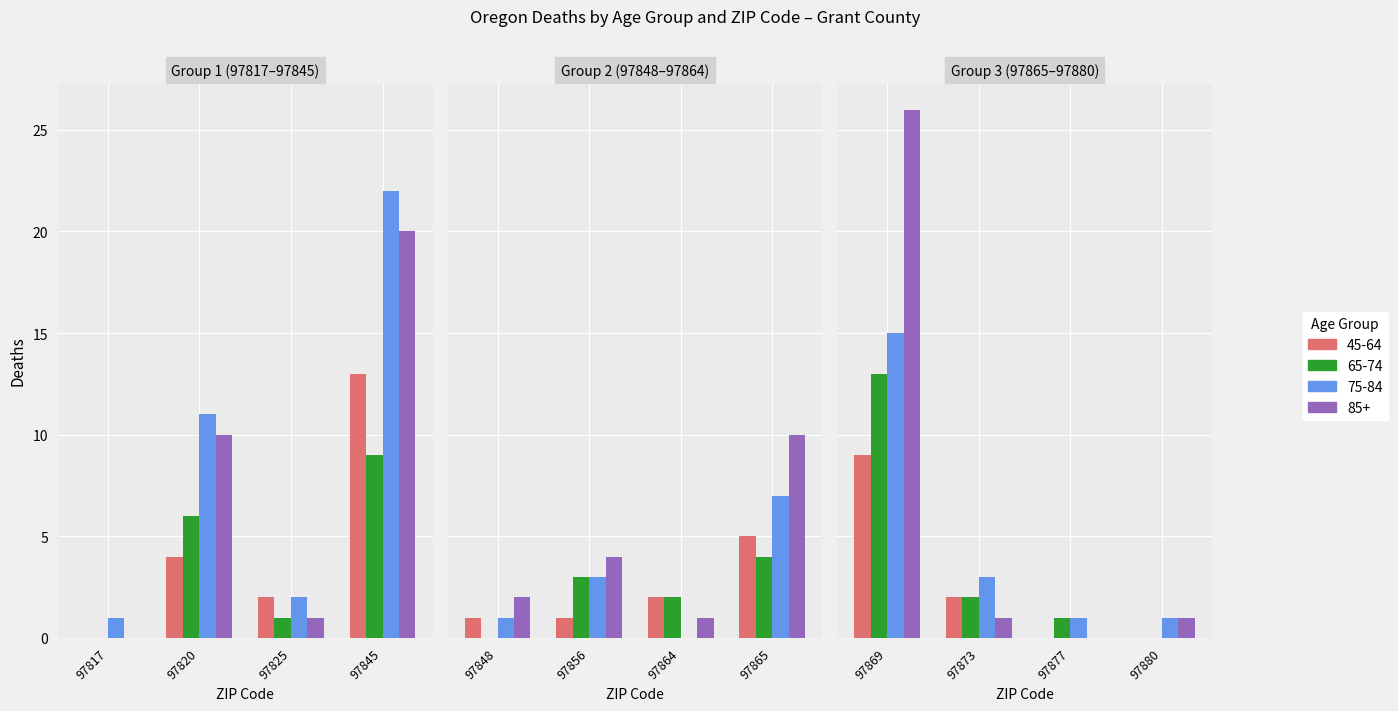

Reading left to right, list all the values displayed in this chart.

45-64: 97817=0	97820=4	97825=2	97845=13	97848=1	97856=1	97864=2	97865=5	97869=9	97873=2	97877=0	97880=0
65-74: 97817=0	97820=6	97825=1	97845=9	97848=0	97856=3	97864=2	97865=4	97869=13	97873=2	97877=1	97880=0
75-84: 97817=1	97820=11	97825=2	97845=22	97848=1	97856=3	97864=0	97865=7	97869=15	97873=3	97877=1	97880=1
85+: 97817=0	97820=10	97825=1	97845=20	97848=2	97856=4	97864=1	97865=10	97869=26	97873=1	97877=0	97880=1